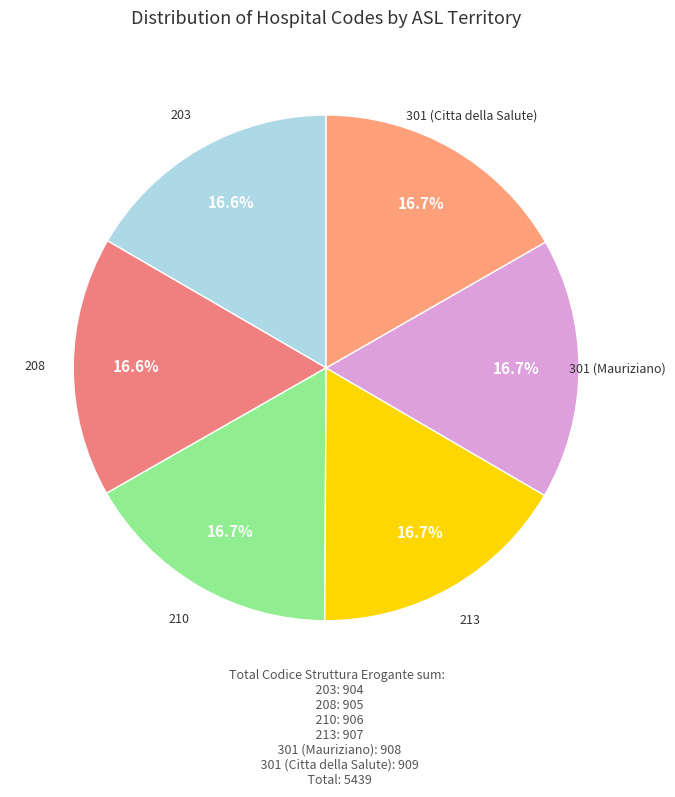

How many slices are in this pie chart?

6